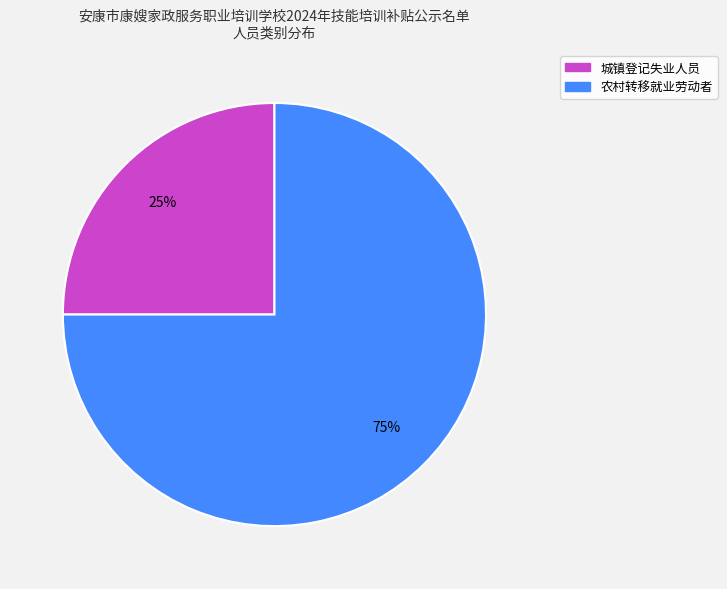

Count the number of slices in the pie.

2